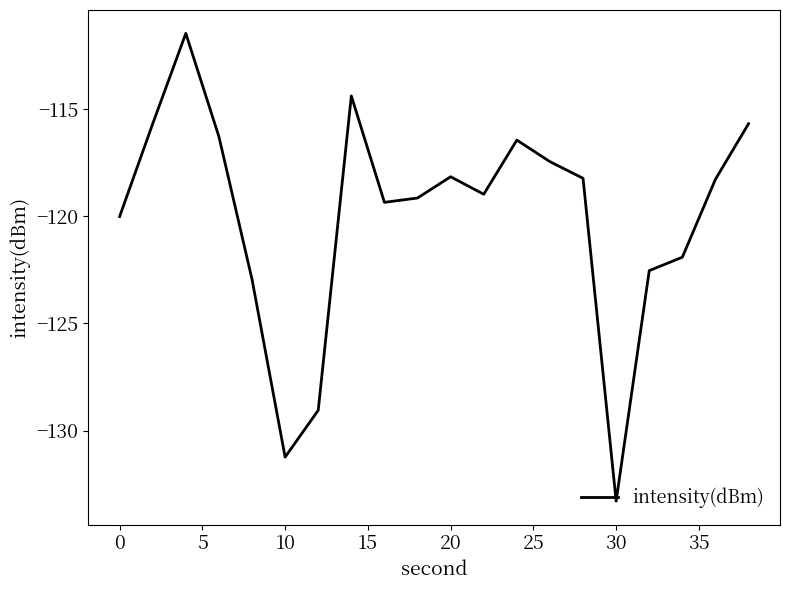

What is the greatest value displayed?

-111.5